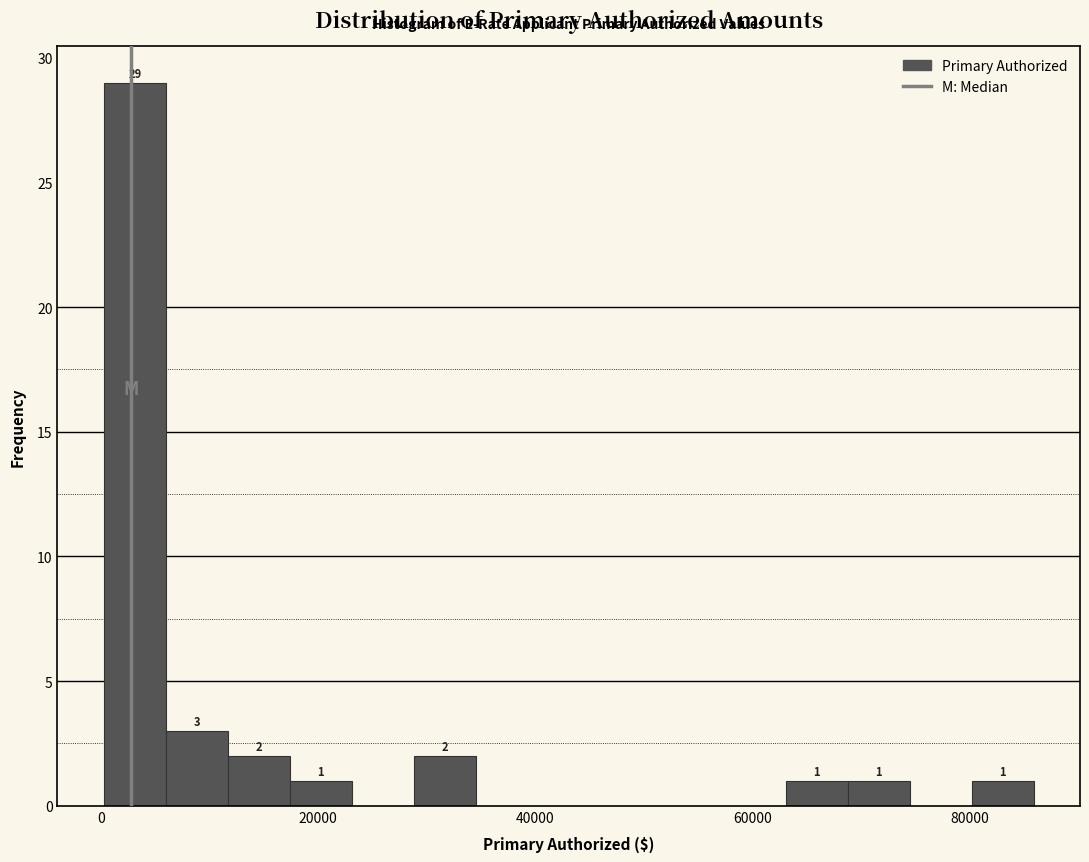

Read against the x-axis, roughly where is the centre of the tallest bar?

4000